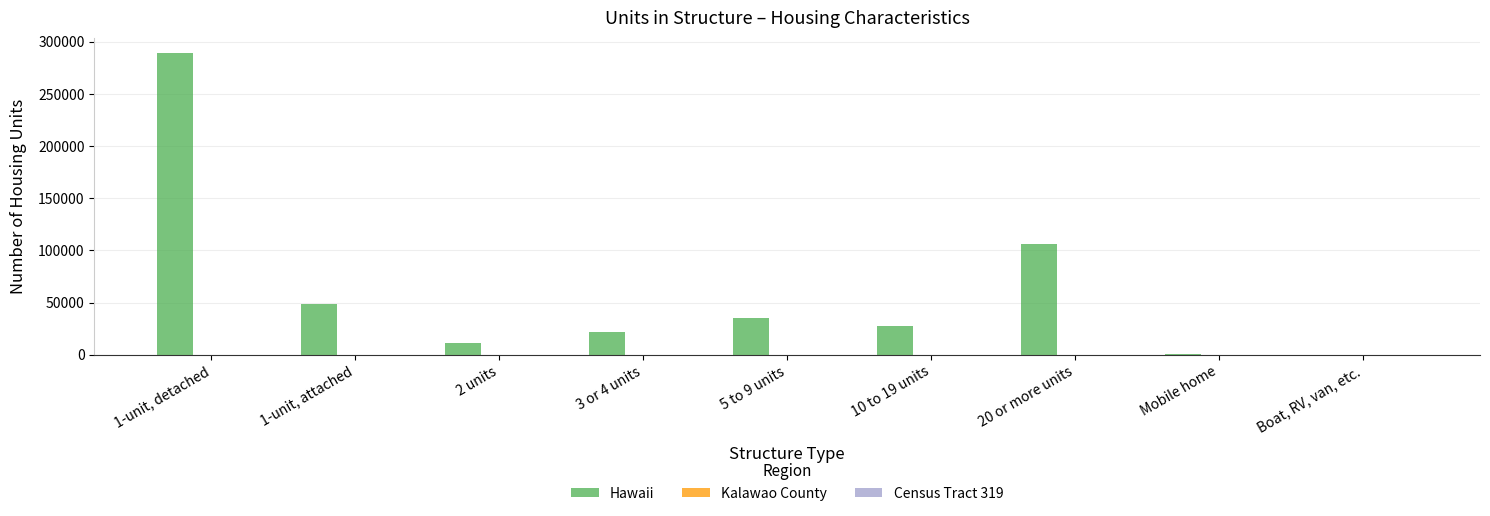

How many series are shown in this chart?

3